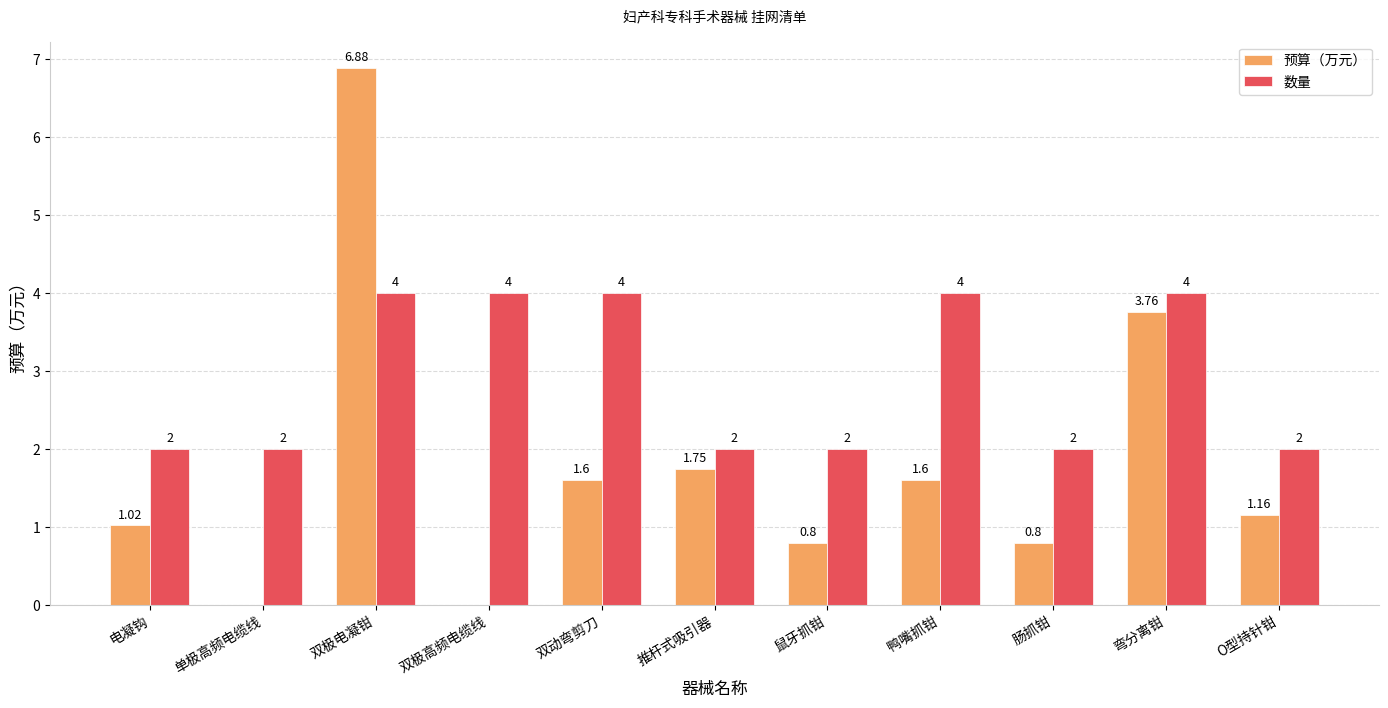

How many series are shown in this chart?

2